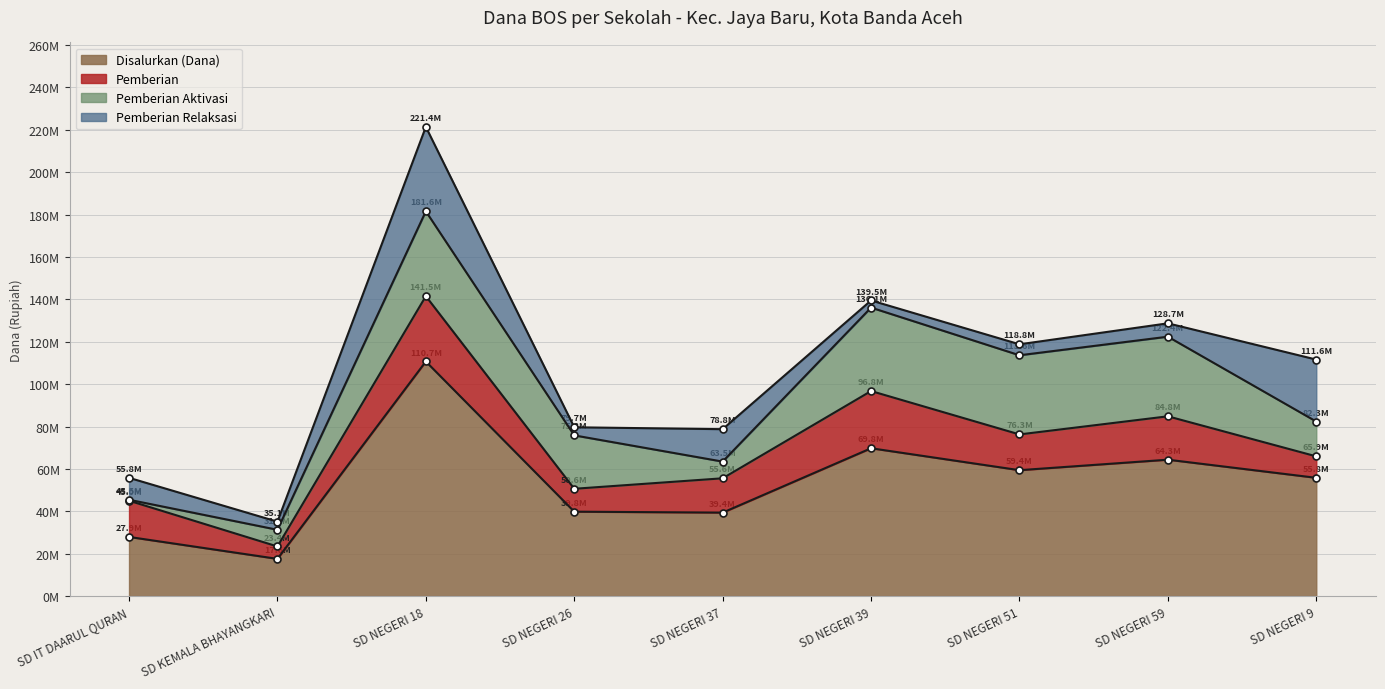

What is the difference between the maximum and minimum values in the Pemberian series?

24975000